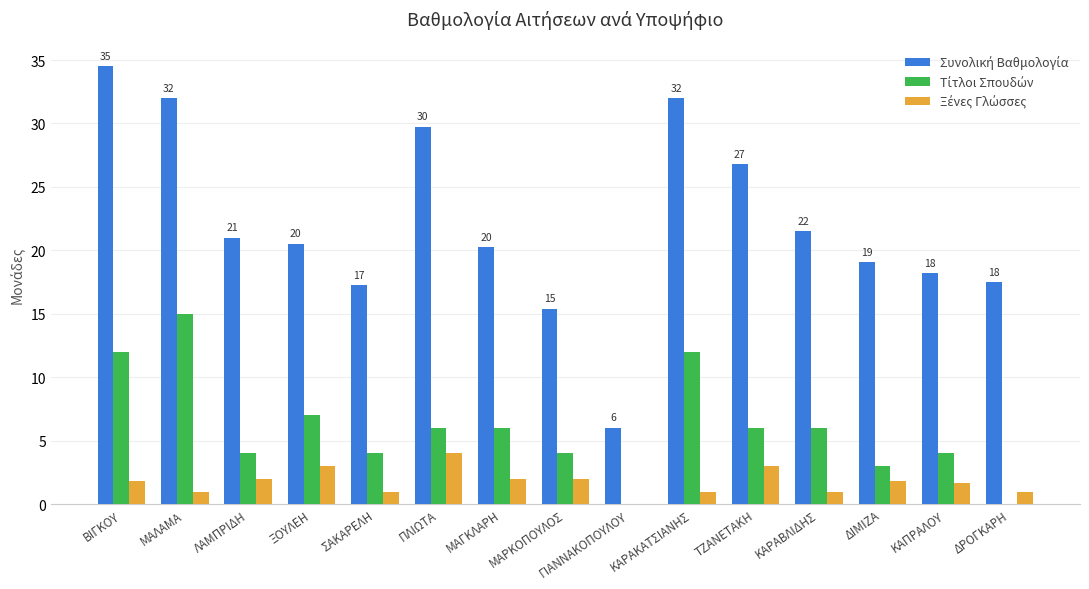

What is the maximum value shown in the chart?

34.5